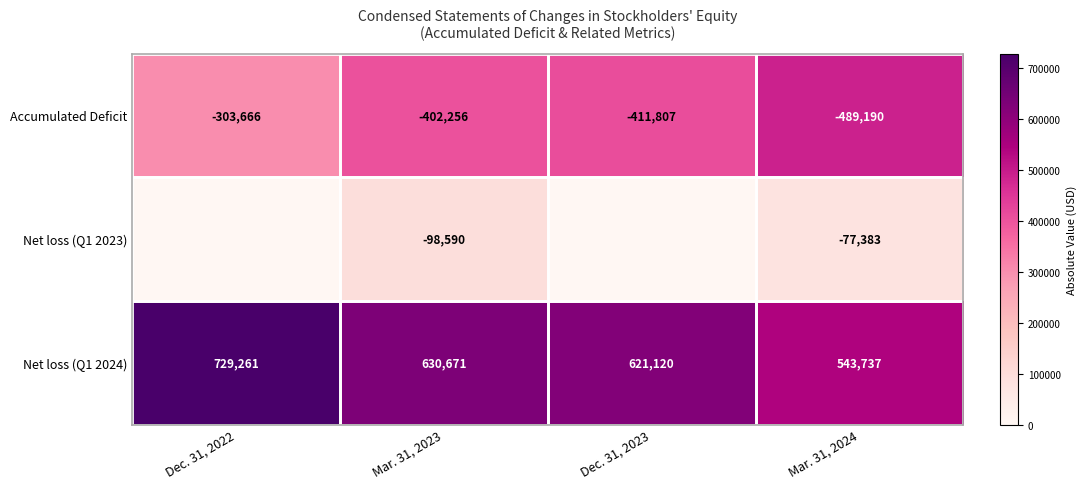

What is the maximum value for Accumulated Deficit?

-303666